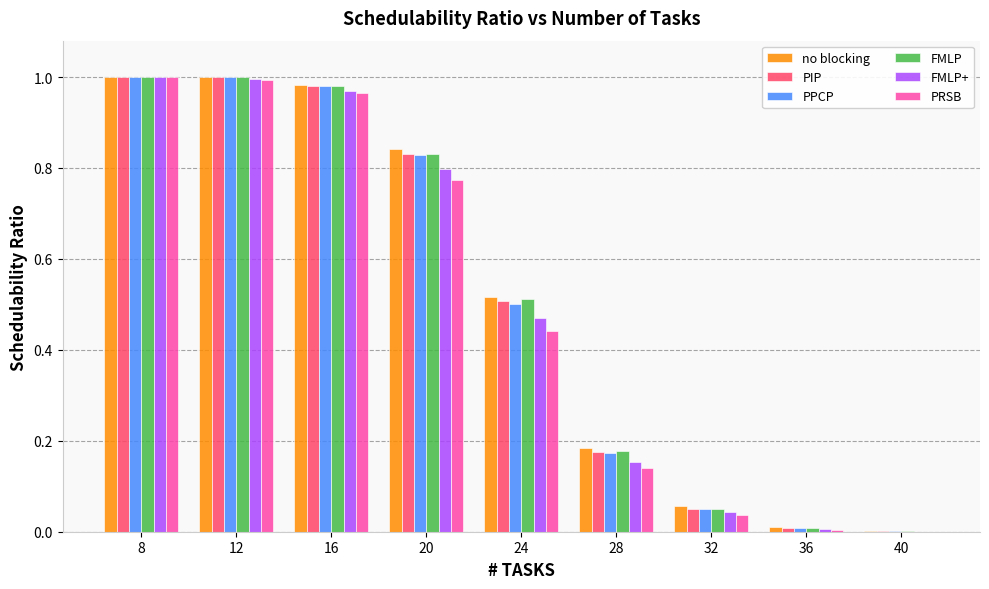

What is the sum of all FMLP values?

4.6